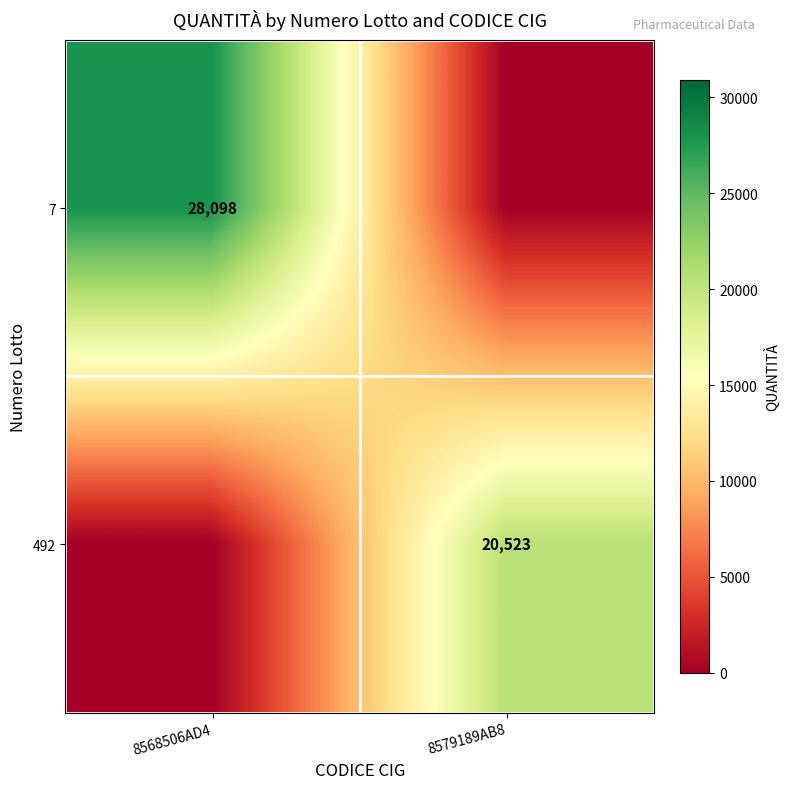

What is the total value across all series at 8579189AB8?

20523